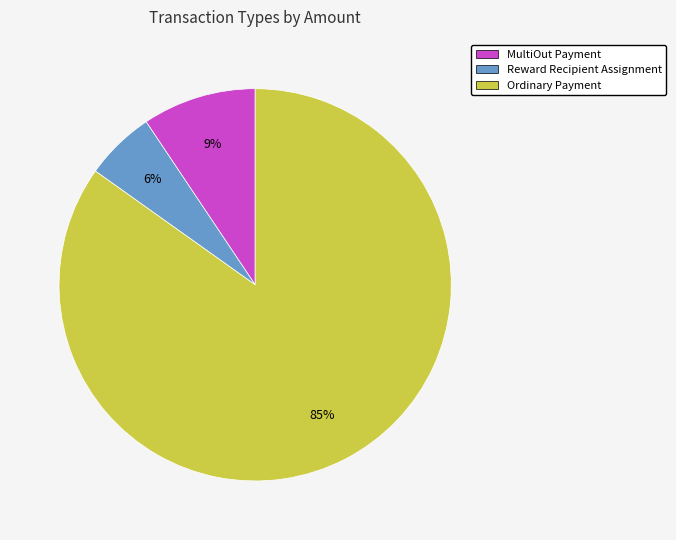

Count the number of slices in the pie.

3